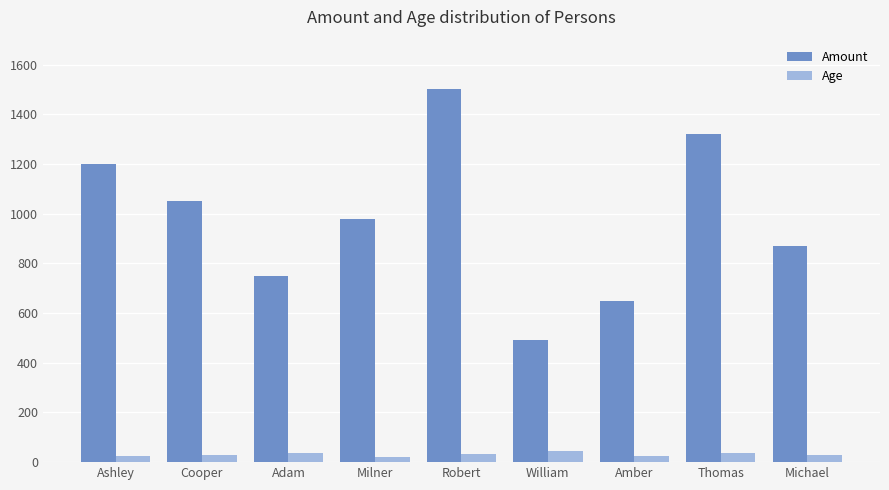

Read the Amount value at Thomas.

1320